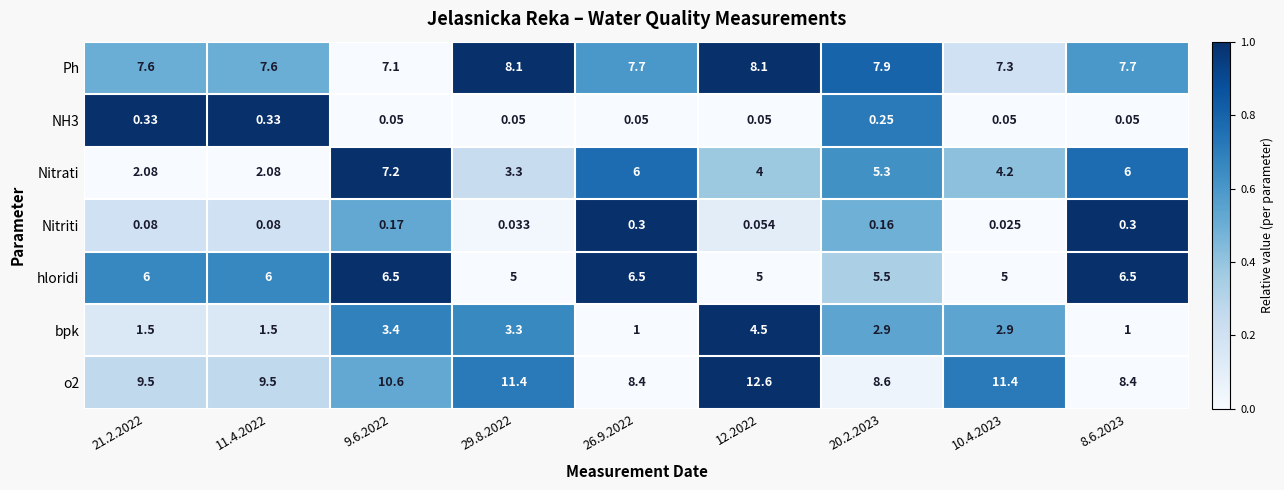

Which series has the widest spread of values?

Nitrati